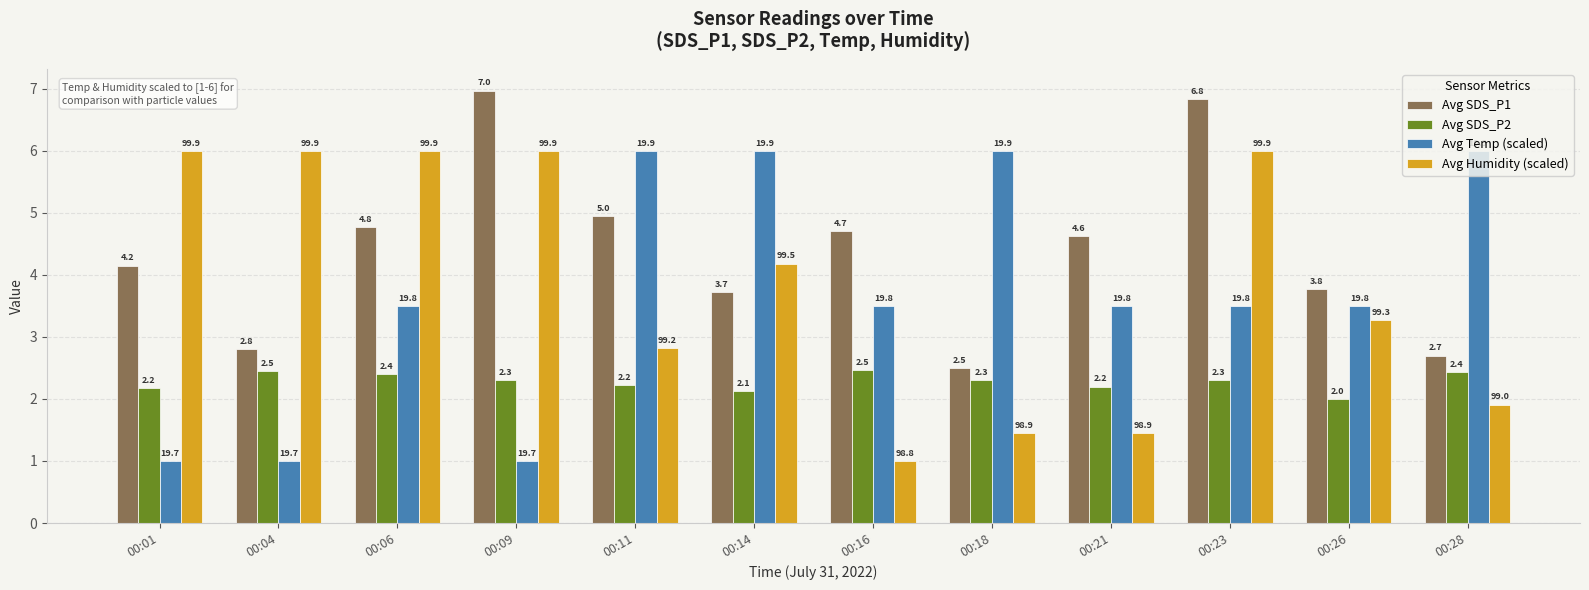

Which series changed the most between 00:14 and 00:26?

Avg Temp (scaled)